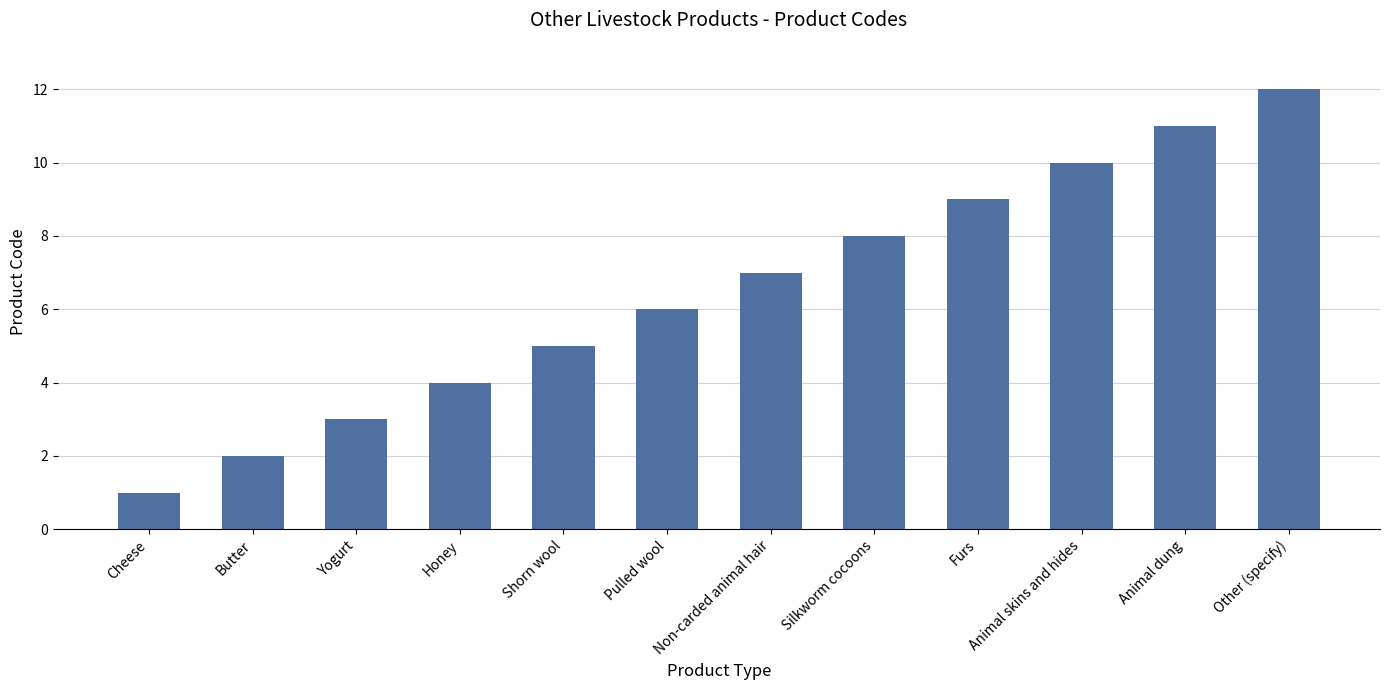

How many values are below 7?

6